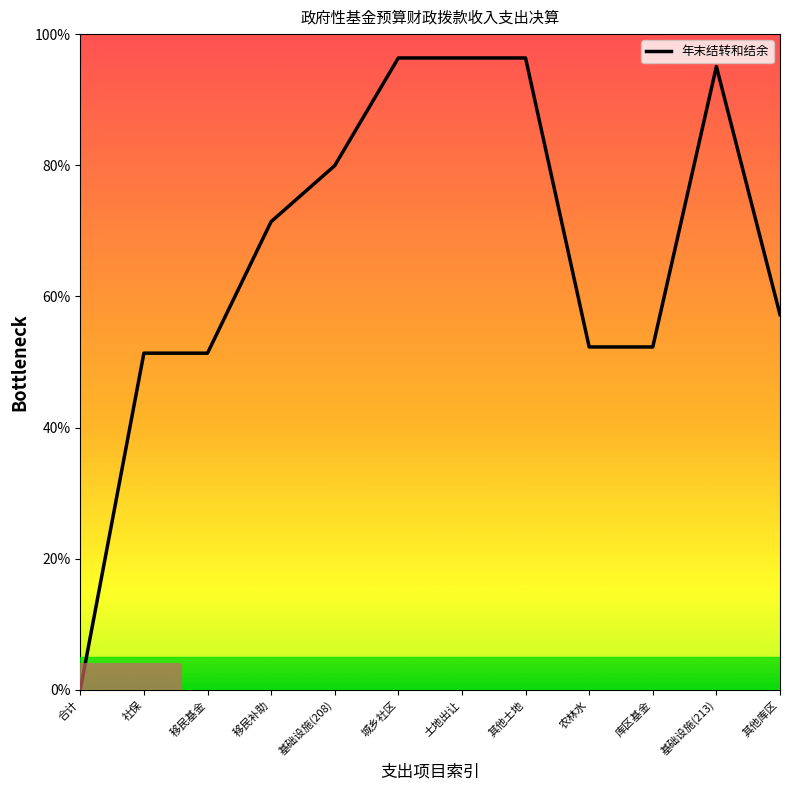

Is it true that the value at 合计 is 0.0?

True